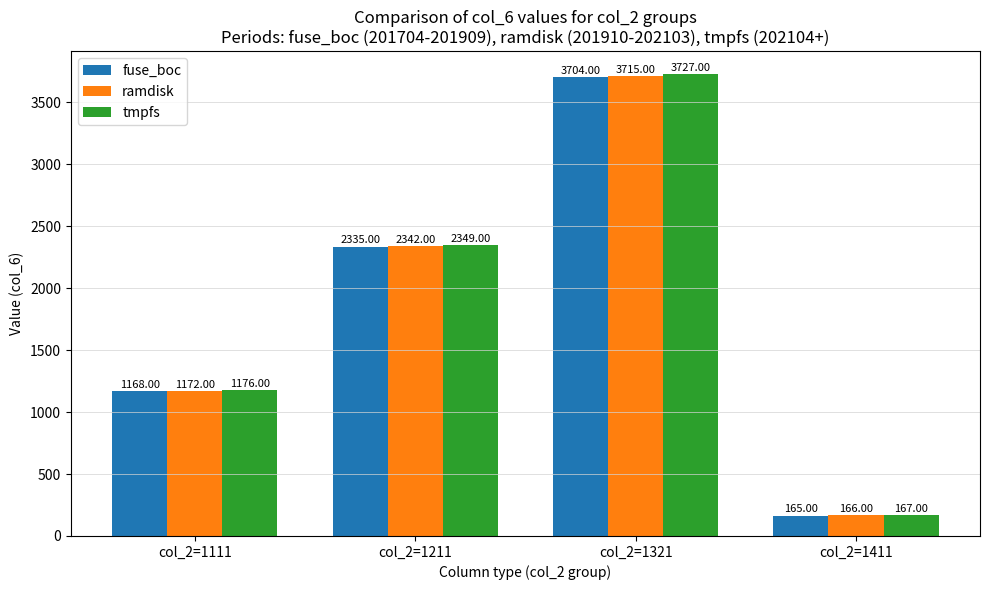

What is the highest value of the tmpfs series?

3727